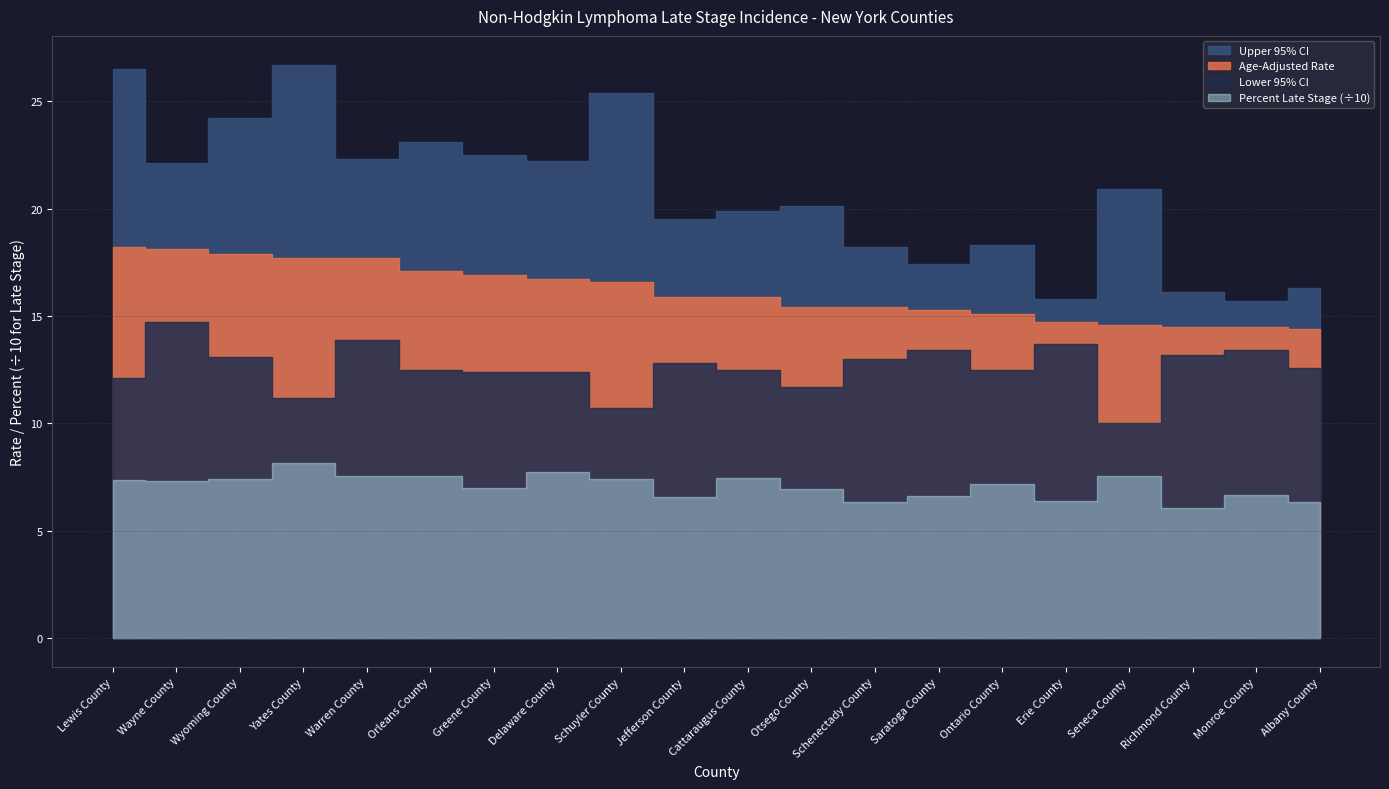

The Percent Late Stage series shows 66.0 at Jefferson County. True or false?

True